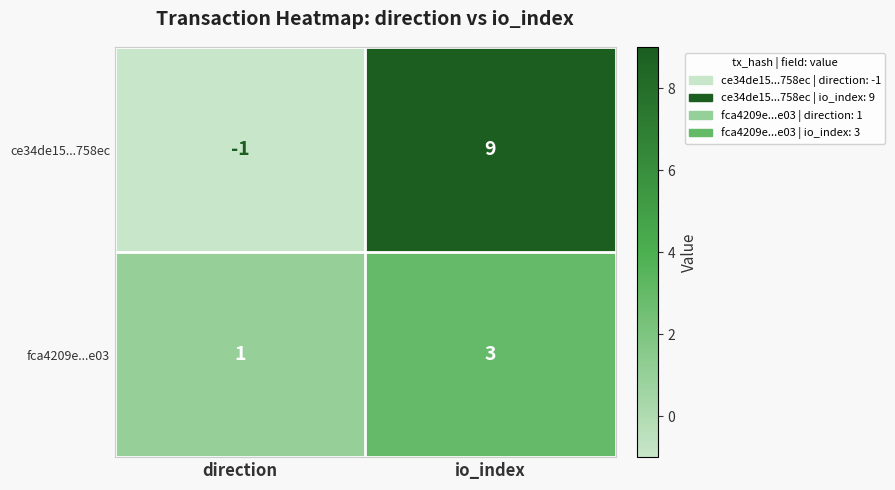

Between direction and io_index, which series saw the biggest shift?

ce34de15...758ec